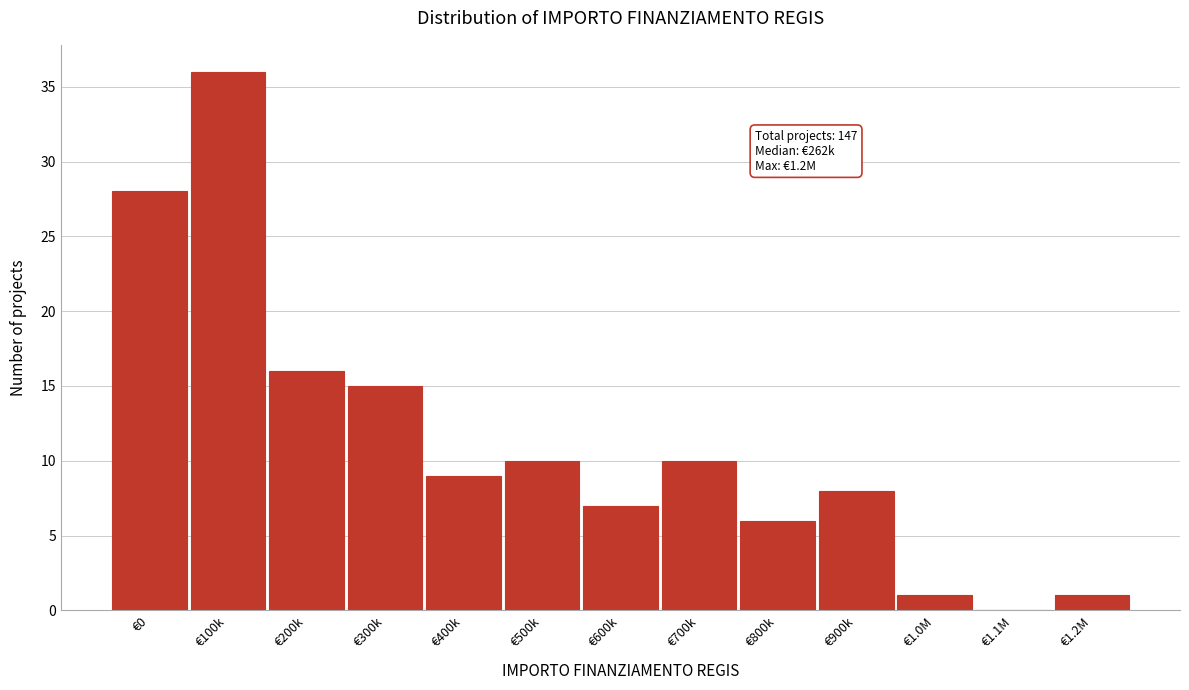

Reading left to right, transcribe all the data shown in this chart.

€0=28	€100k=36	€200k=16	€300k=15	€400k=9	€500k=10	€600k=7	€700k=10	€800k=6	€900k=8	€1.0M=1	€1.1M=0	€1.2M=1